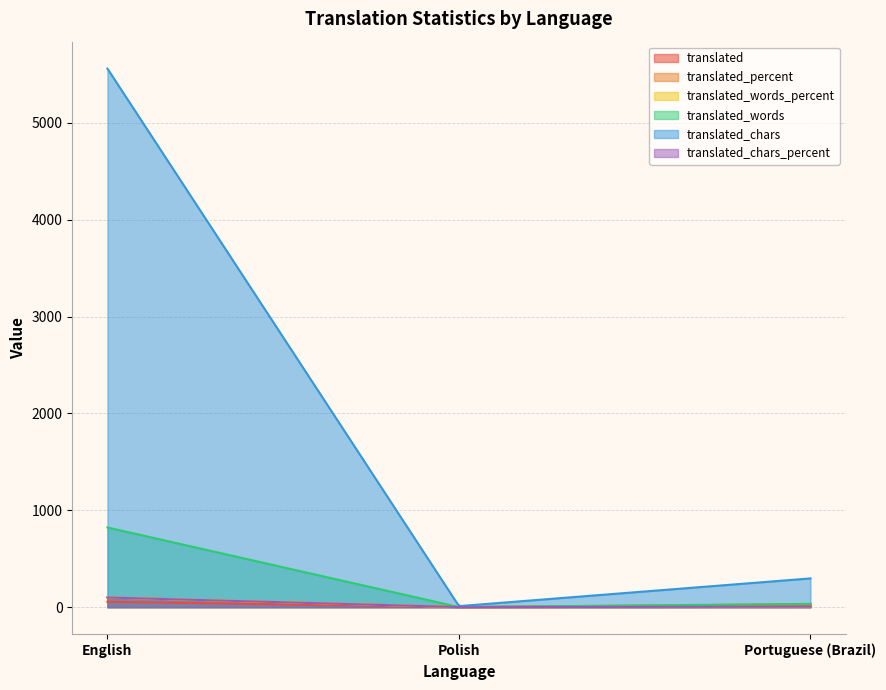

Reading left to right, extract all data points from this chart.

translated: English=56.0	Polish=1.0	Portuguese (Brazil)=17.0
translated_percent: English=100.0	Polish=1.7	Portuguese (Brazil)=30.3
translated_words_percent: English=100.0	Polish=0.1	Portuguese (Brazil)=4.1
translated_words: English=823.0	Polish=1.0	Portuguese (Brazil)=34.0
translated_chars: English=5560.0	Polish=11.0	Portuguese (Brazil)=297.0
translated_chars_percent: English=100.0	Polish=0.1	Portuguese (Brazil)=5.3